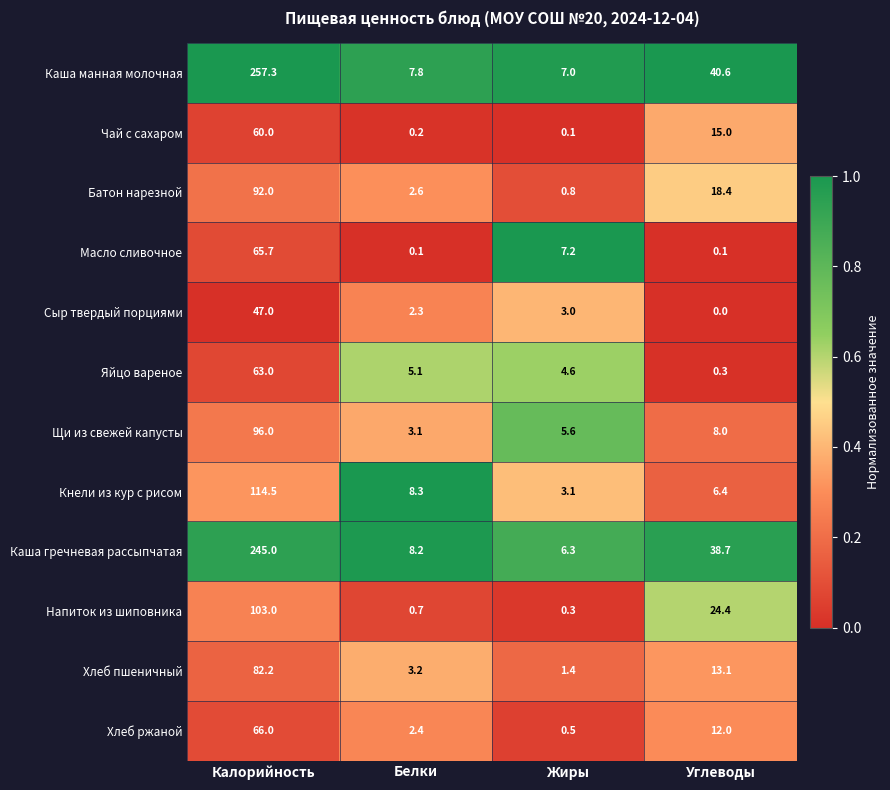

What is the total value across all series at Углеводы?

177.0